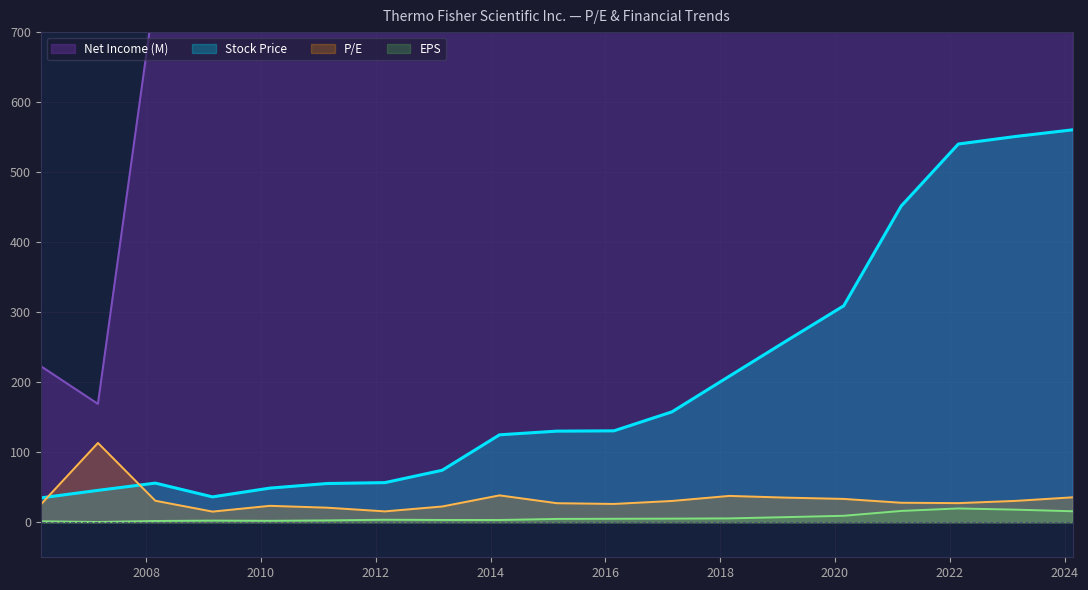

What is the label of the 5th point from the left?

2010-02-26